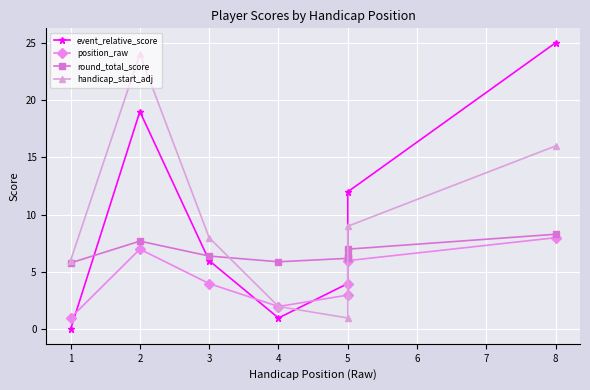

What is the difference between the maximum and minimum values in the event_relative_score series?

25.0